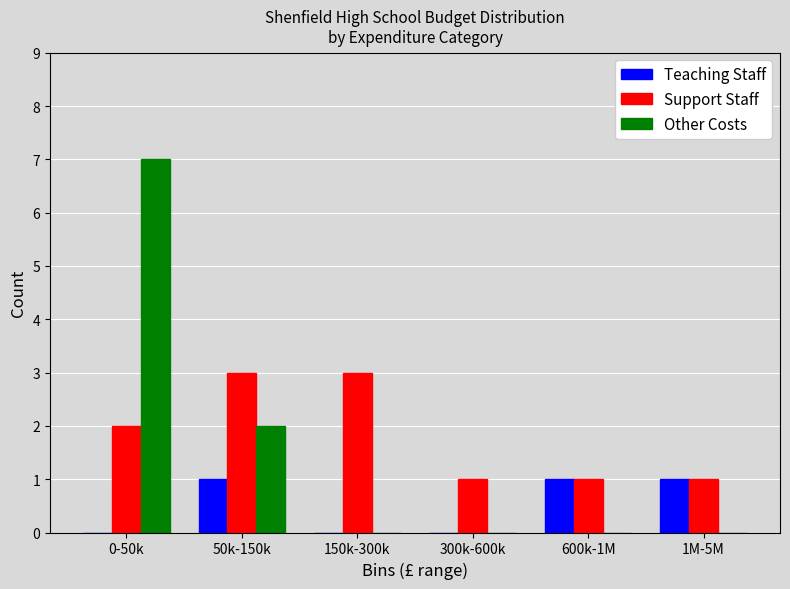

At which category is the sum across all series the highest?

0-50k